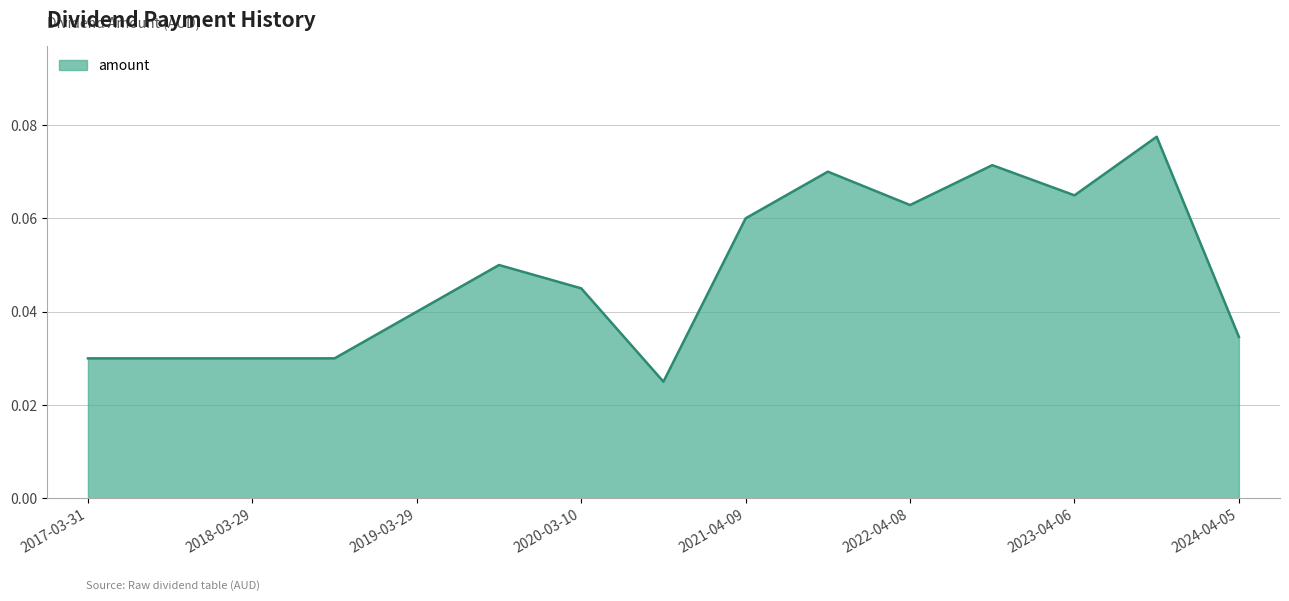

Is this an area chart (filled region under the line)?

Yes